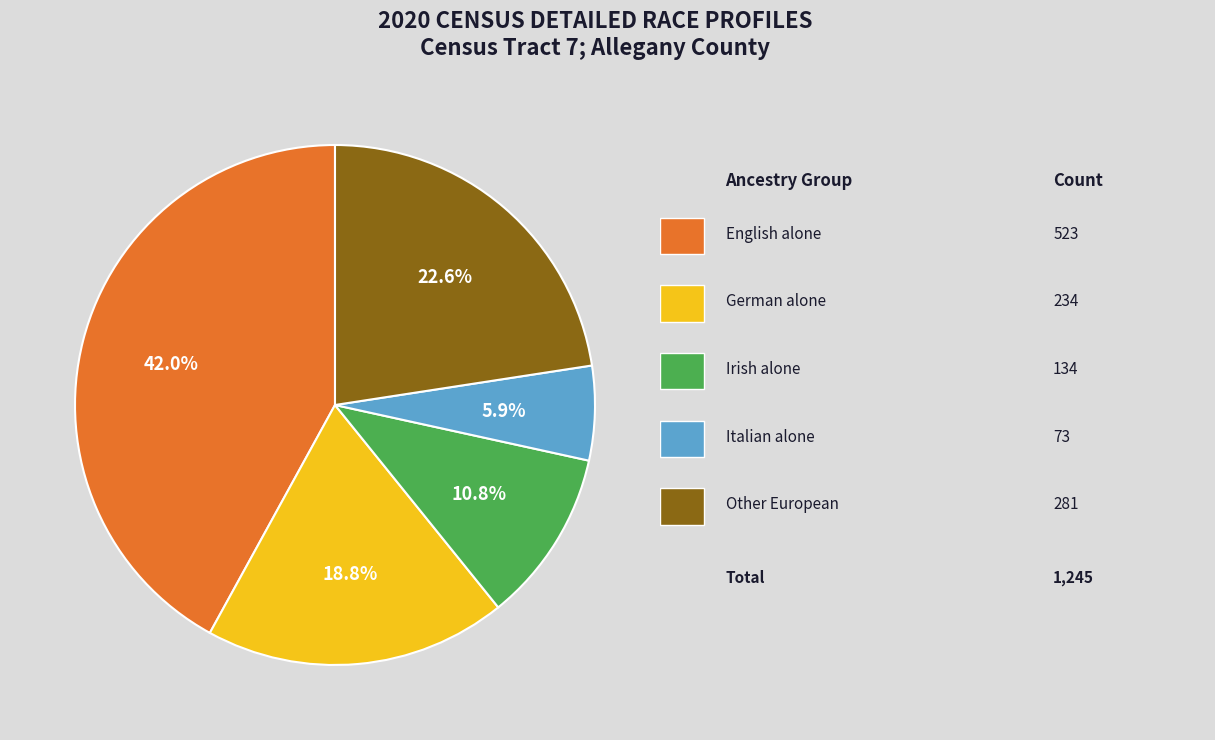

Does any single category account for the majority?

No